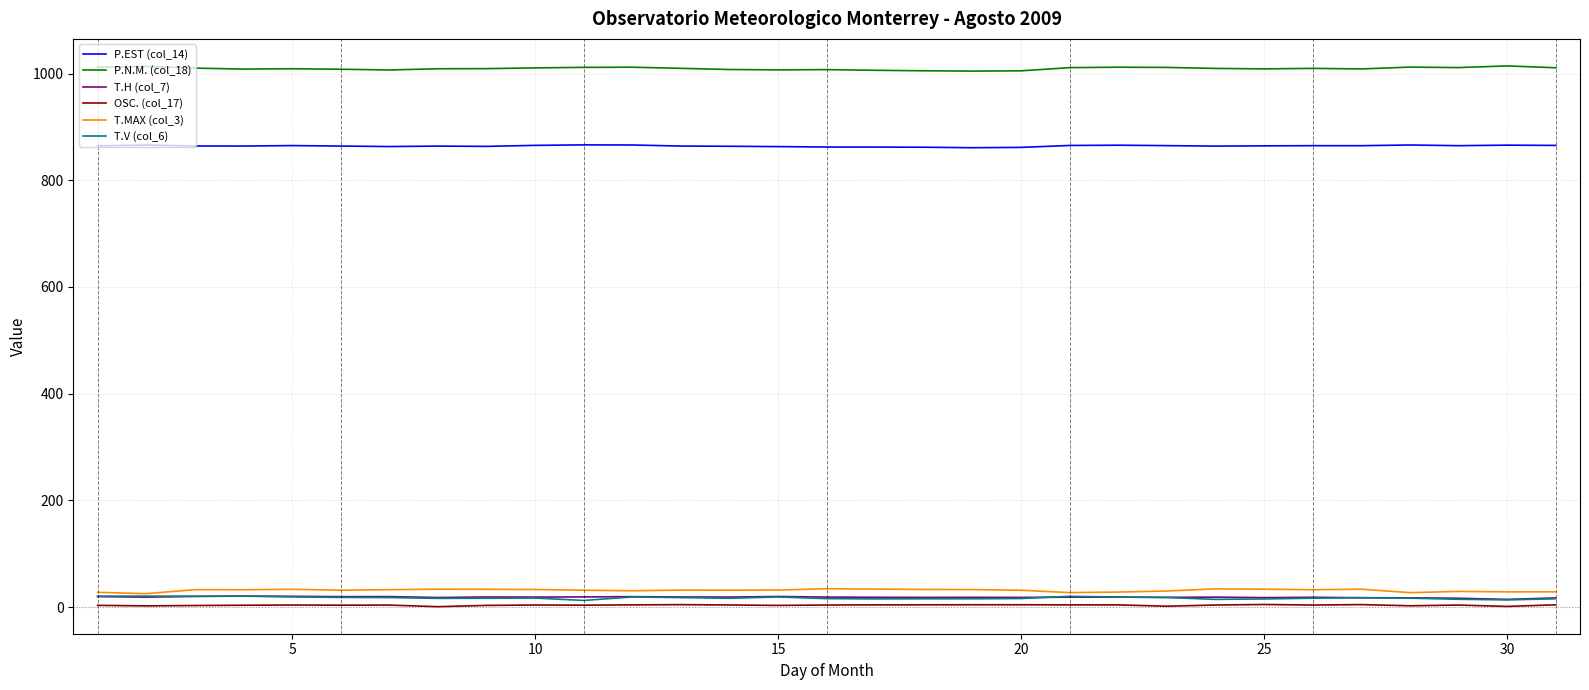

True or false: T.MAX (col_3) and P.N.M. (col_18) cross at least once.

False